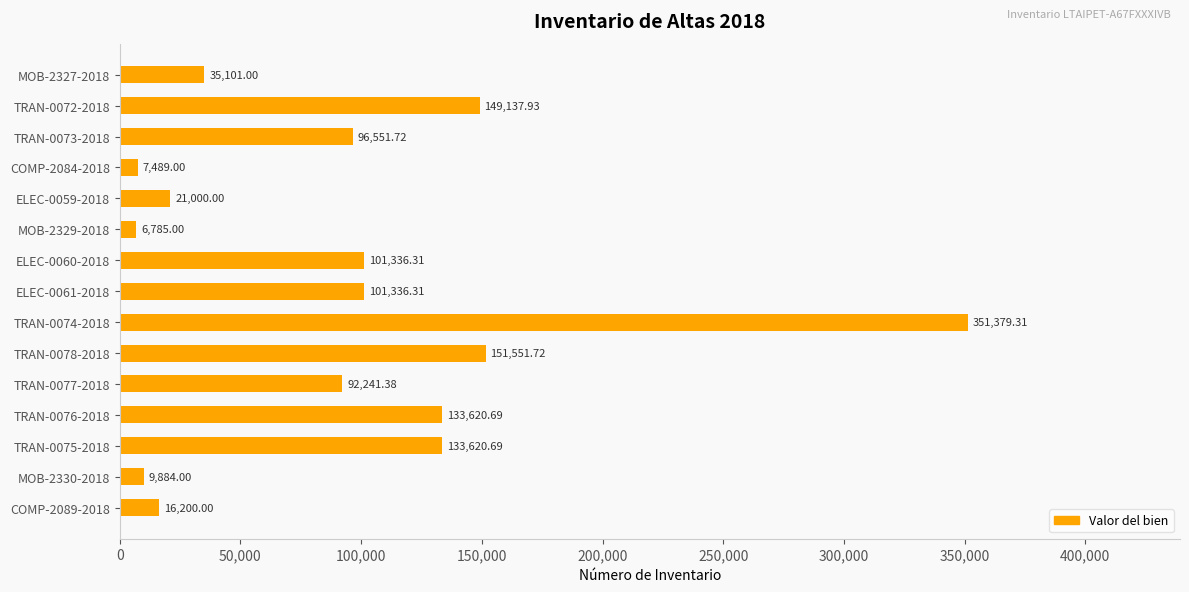

What is the smallest value displayed?

6785.0